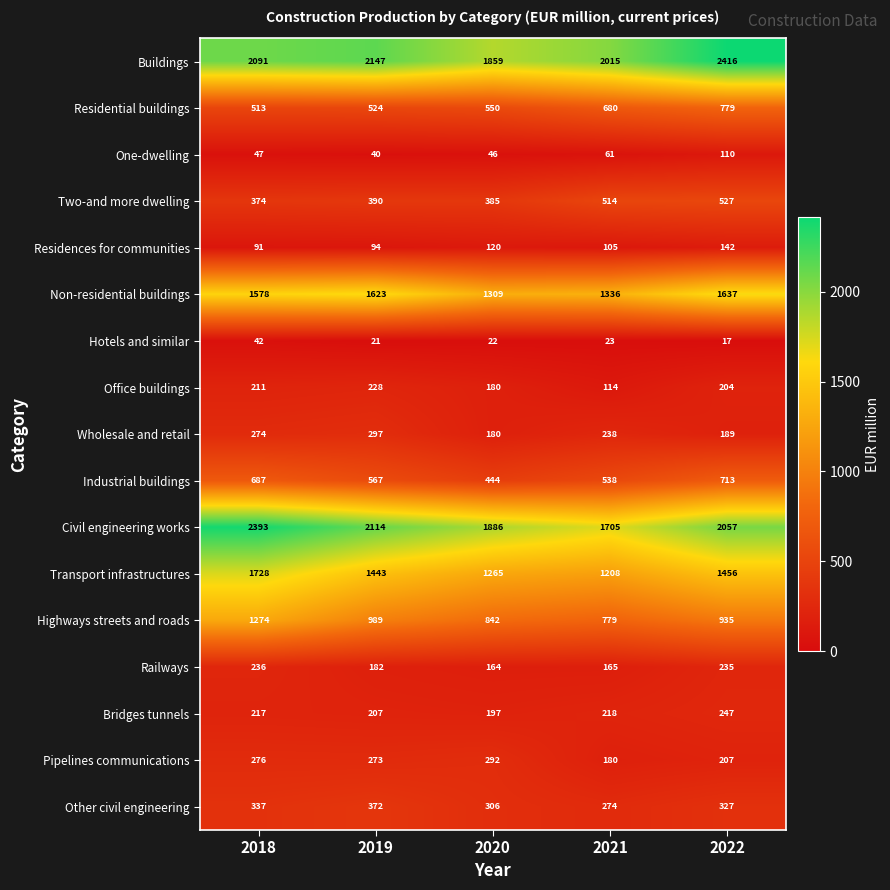

Is it true that Highways streets and roads equals 989 at 2019?

True